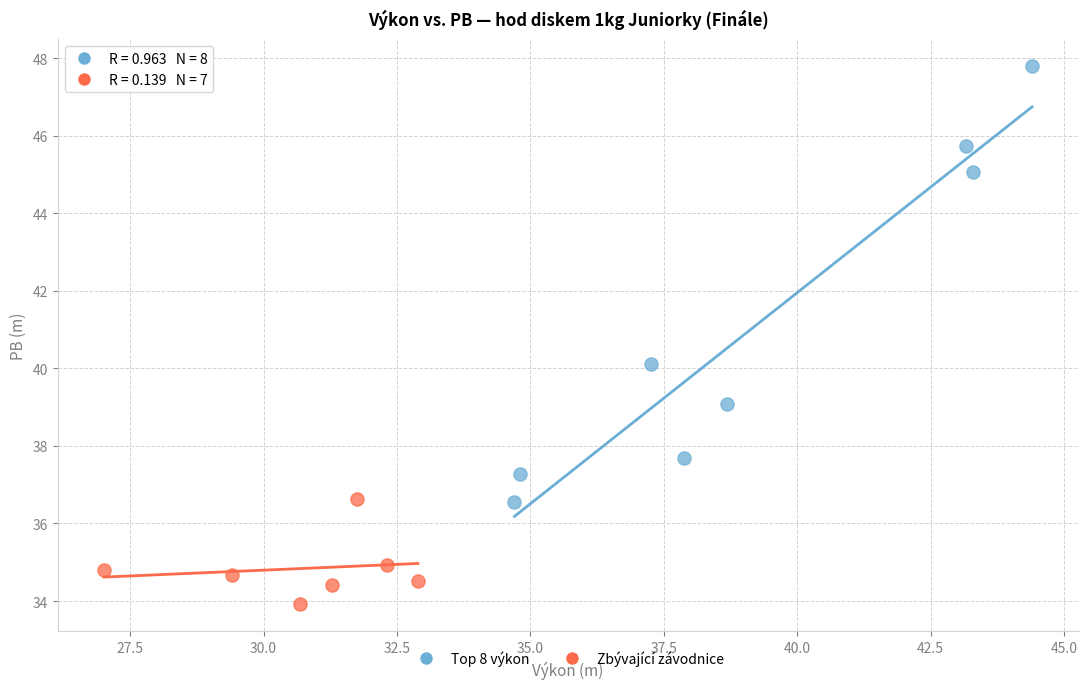

Which series has the widest spread of Y values?

Top 8 výkon